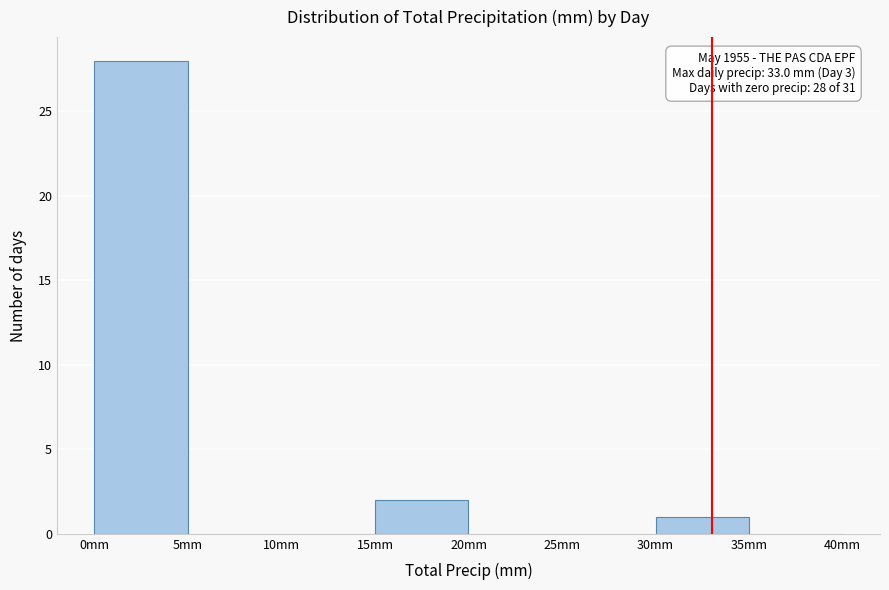

Which range on the x-axis has the tallest bar?

0 to 5